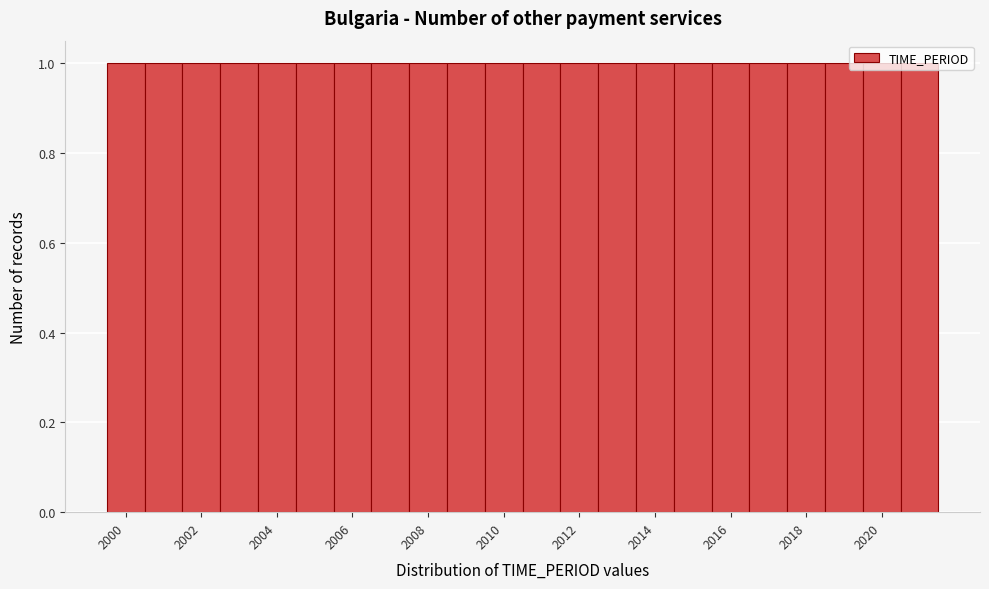

Reading left to right, transcribe this chart: for each bar, give the range it covers on the x-axis and its height. Neither the bar edges nor the heights are printed on the chart, so give them approximately, as read against the axes.

1999.5 to 2000.5: 1
2000.5 to 2001.5: 1
2001.5 to 2002.5: 1
2002.5 to 2003.5: 1
2003.5 to 2004.5: 1
2004.5 to 2005.5: 1
2005.5 to 2006.5: 1
2006.5 to 2007.5: 1
2007.5 to 2008.5: 1
2008.5 to 2009.5: 1
2009.5 to 2010.5: 1
2010.5 to 2011.5: 1
2011.5 to 2012.5: 1
2012.5 to 2013.5: 1
2013.5 to 2014.5: 1
2014.5 to 2015.5: 1
2015.5 to 2016.5: 1
2016.5 to 2017.5: 1
2017.5 to 2018.5: 1
2018.5 to 2019.5: 1
2019.5 to 2020.5: 1
2020.5 to 2021.5: 1